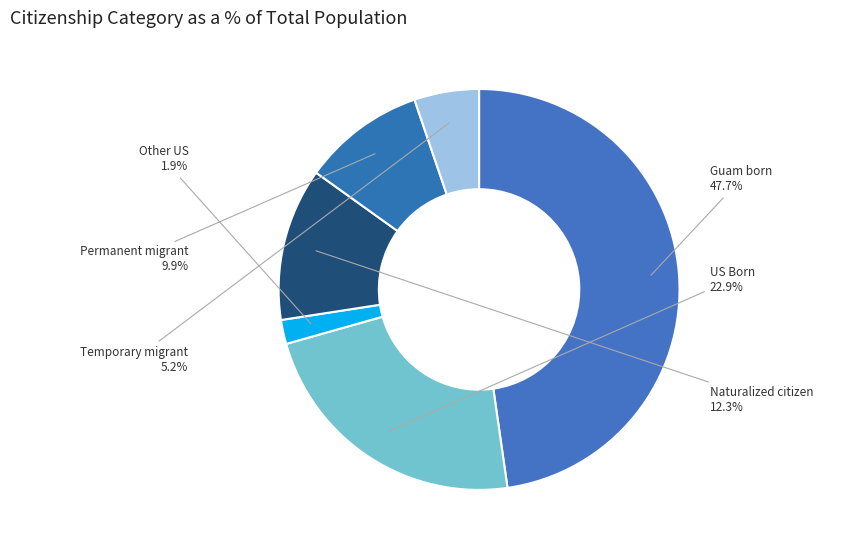

Between US Born and Guam born, which is larger?

Guam born